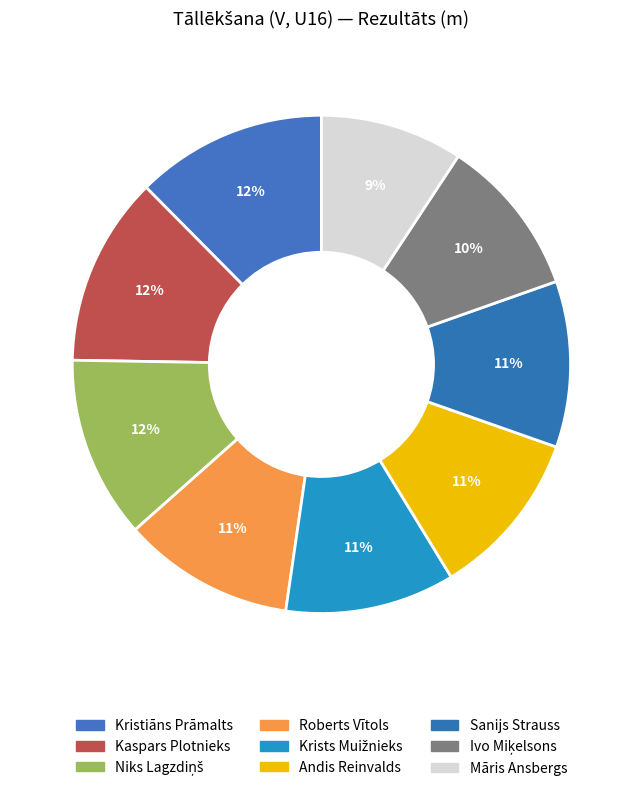

Count the number of slices in the pie.

9